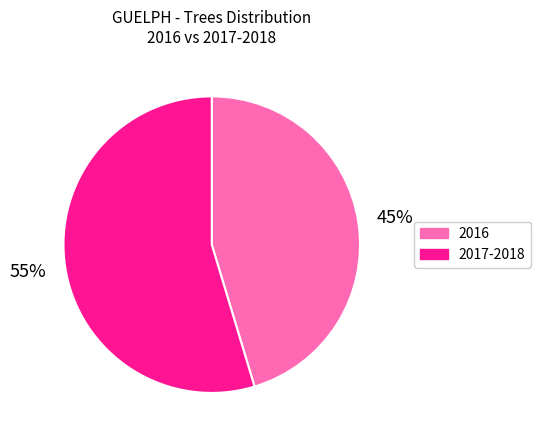

Does any single category account for the majority?

Yes